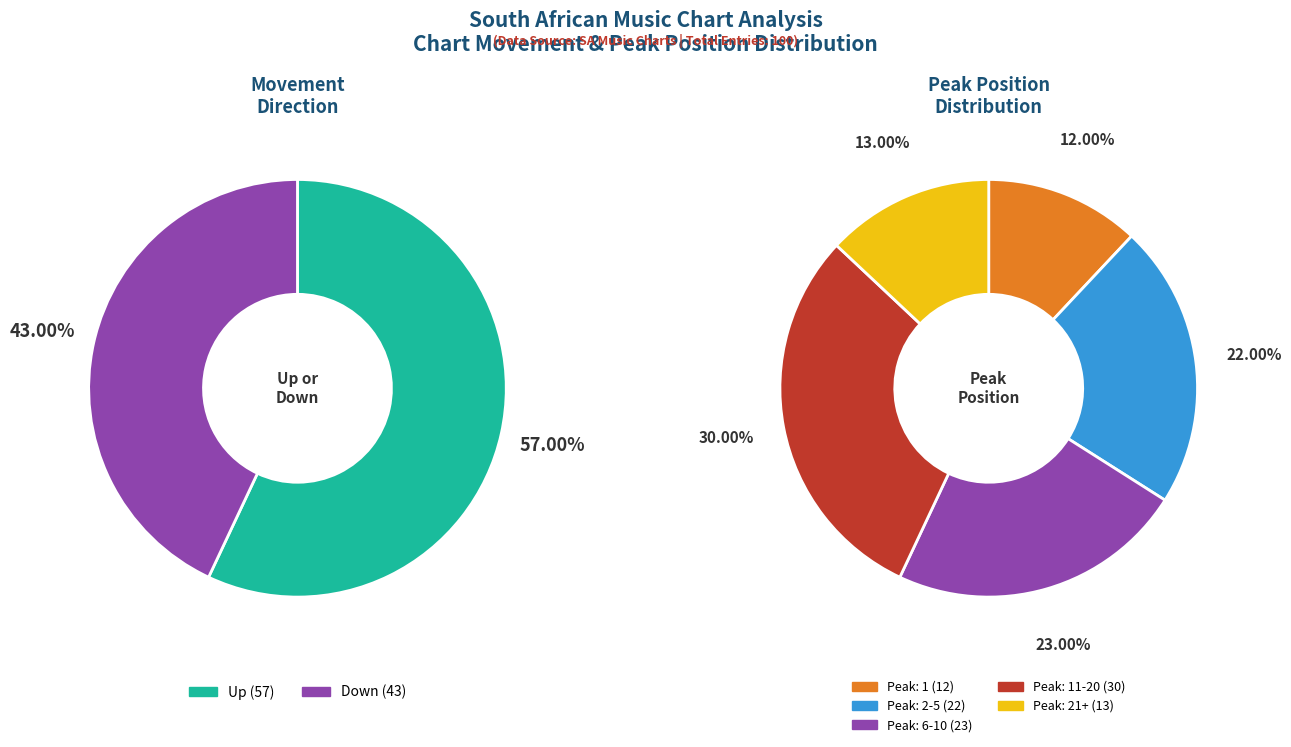

To the nearest percent, what is the combined percentage of down and up?

100%